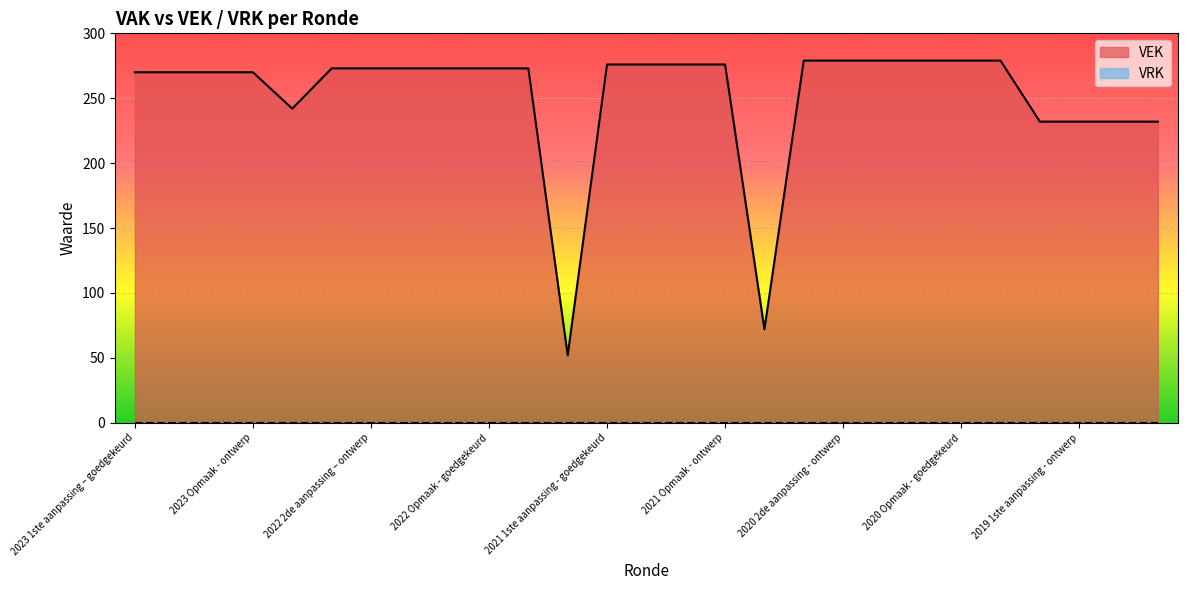

At which category does the chart reach its peak across all series?

2020 2de aanpassing - goedgekeurd